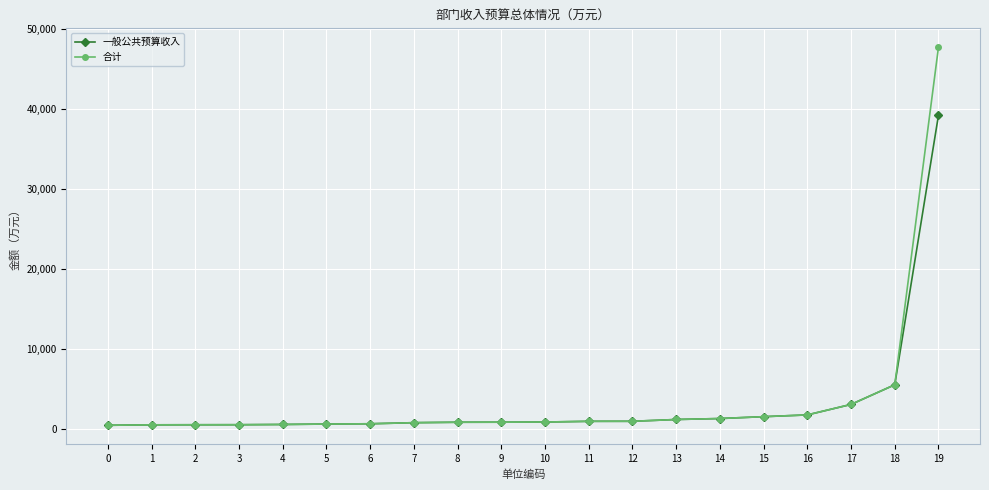

Where does the 一般公共预算收入 series first go above 812?

10